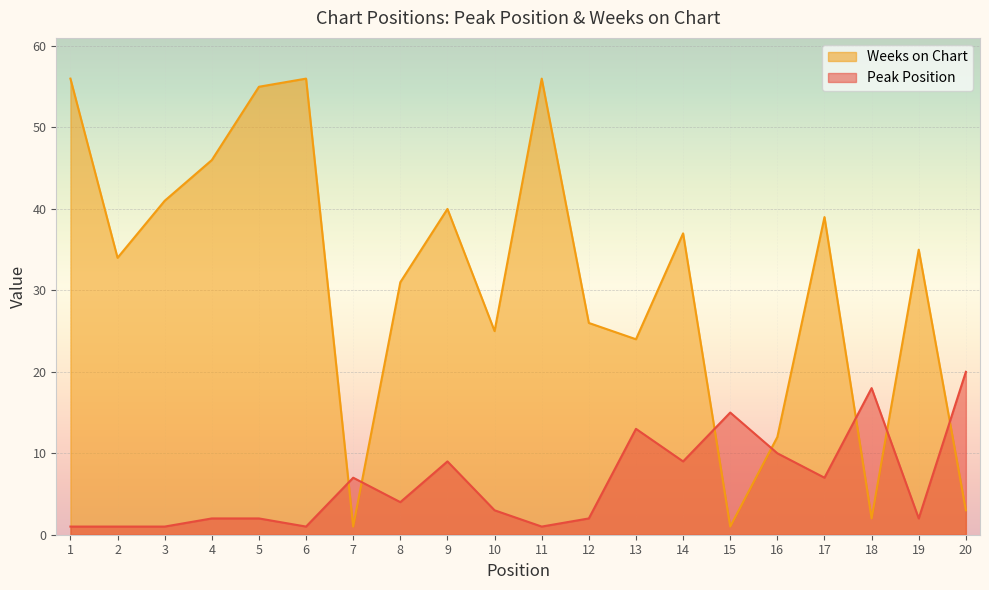

True or false: Weeks on Chart has more than 0 points higher than both neighbors.

True